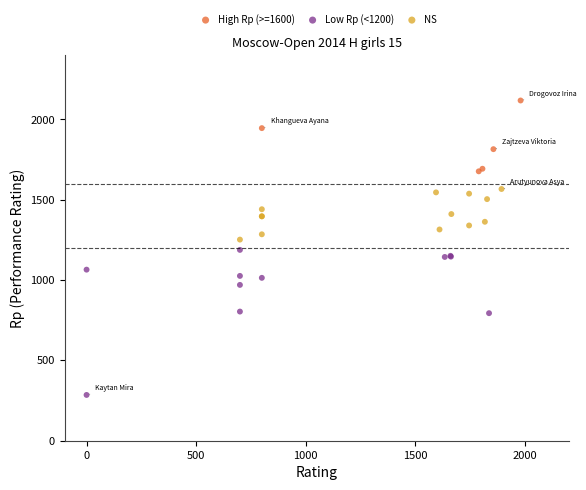

Which series has the largest Y range (max minus min)?

Low Rp (<1200)